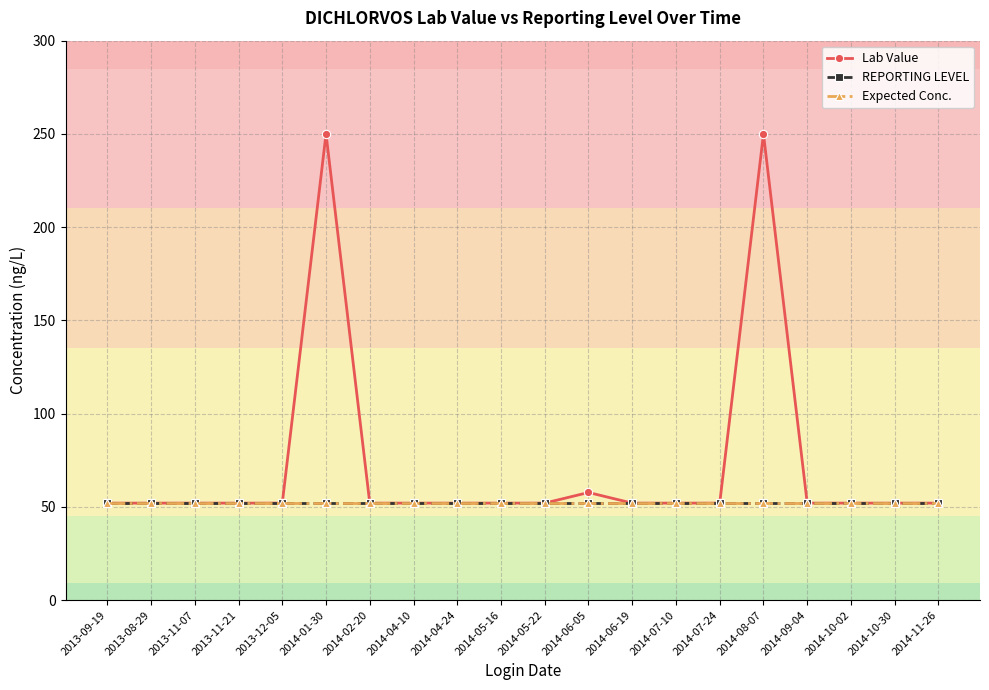

Which series has the largest range (max minus min)?

Lab Value